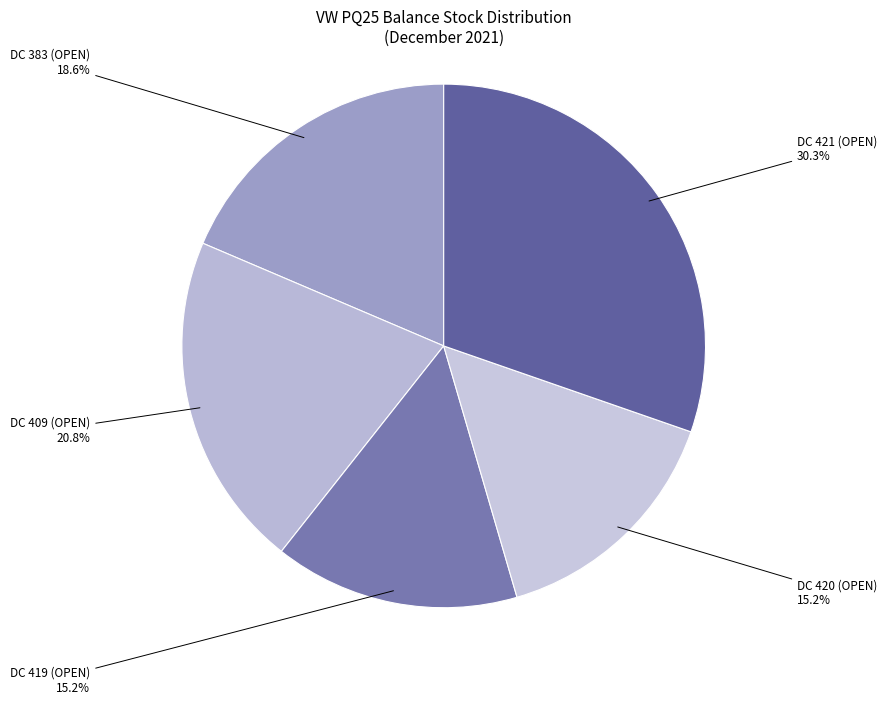

What is the largest slice in the pie chart?

DC 421 (OPEN)